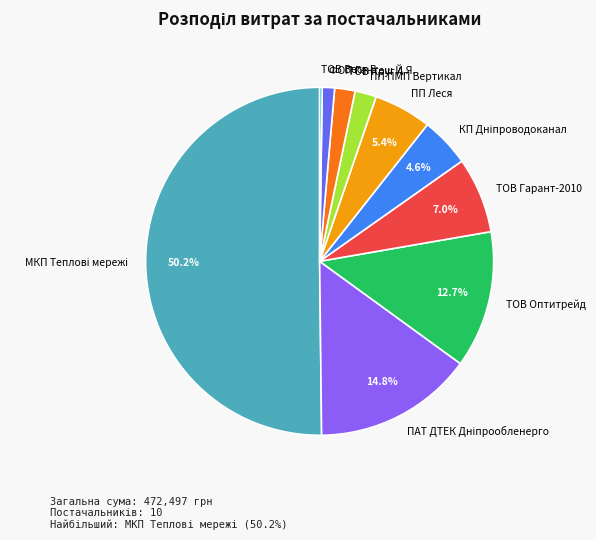

What percentage is NOT represented by ТОВ Гарант-2010?

93.0%